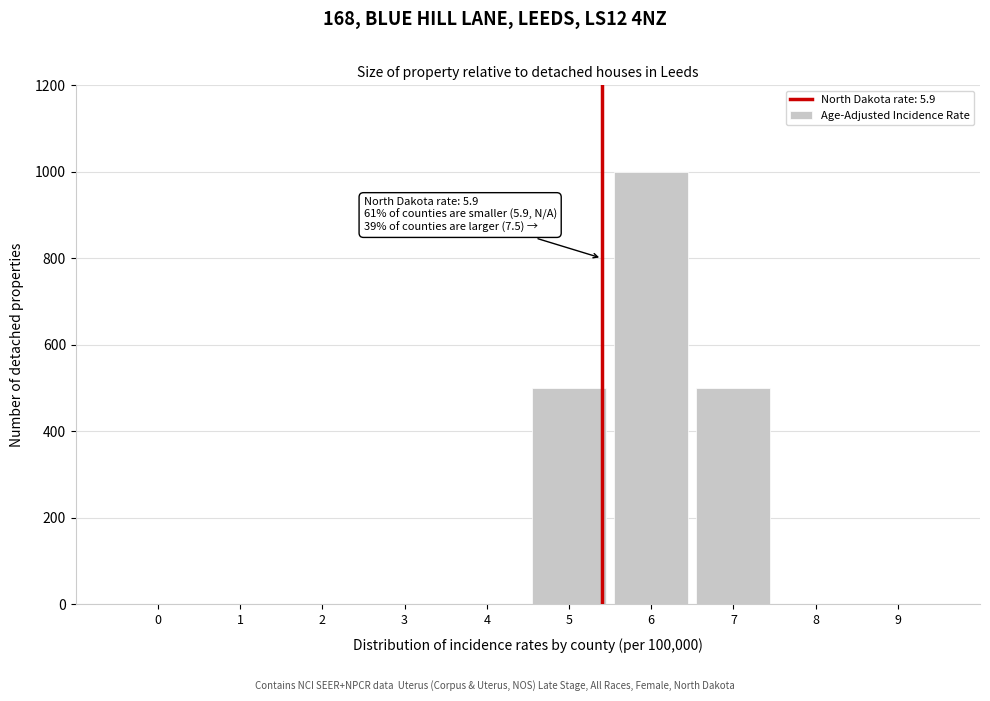

Reading right to left, list all the values displayed in this chart.

9=0	8=0	7=500	6=1000	5=500	4=0	3=0	2=0	1=0	0=0